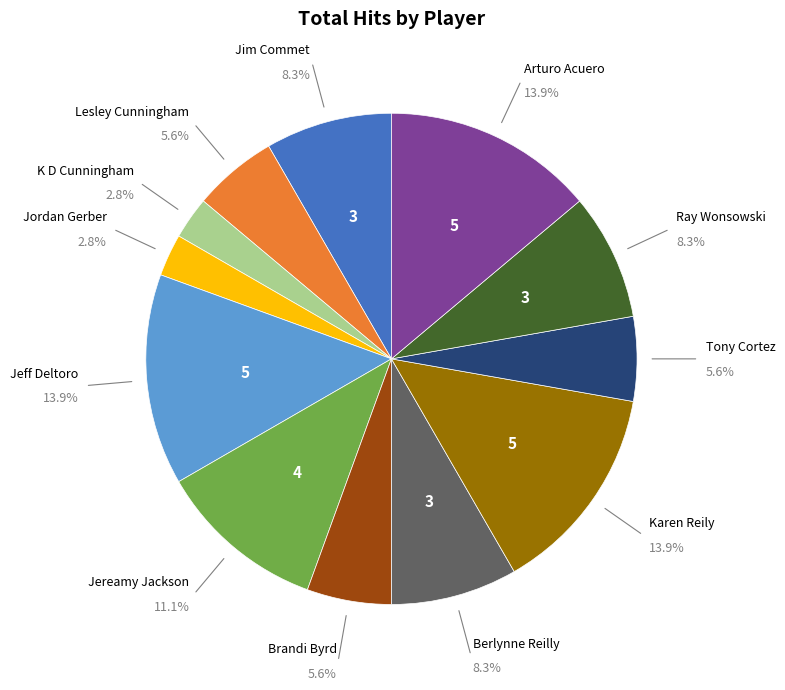

Is there any slice that represents more than half of the pie?

No